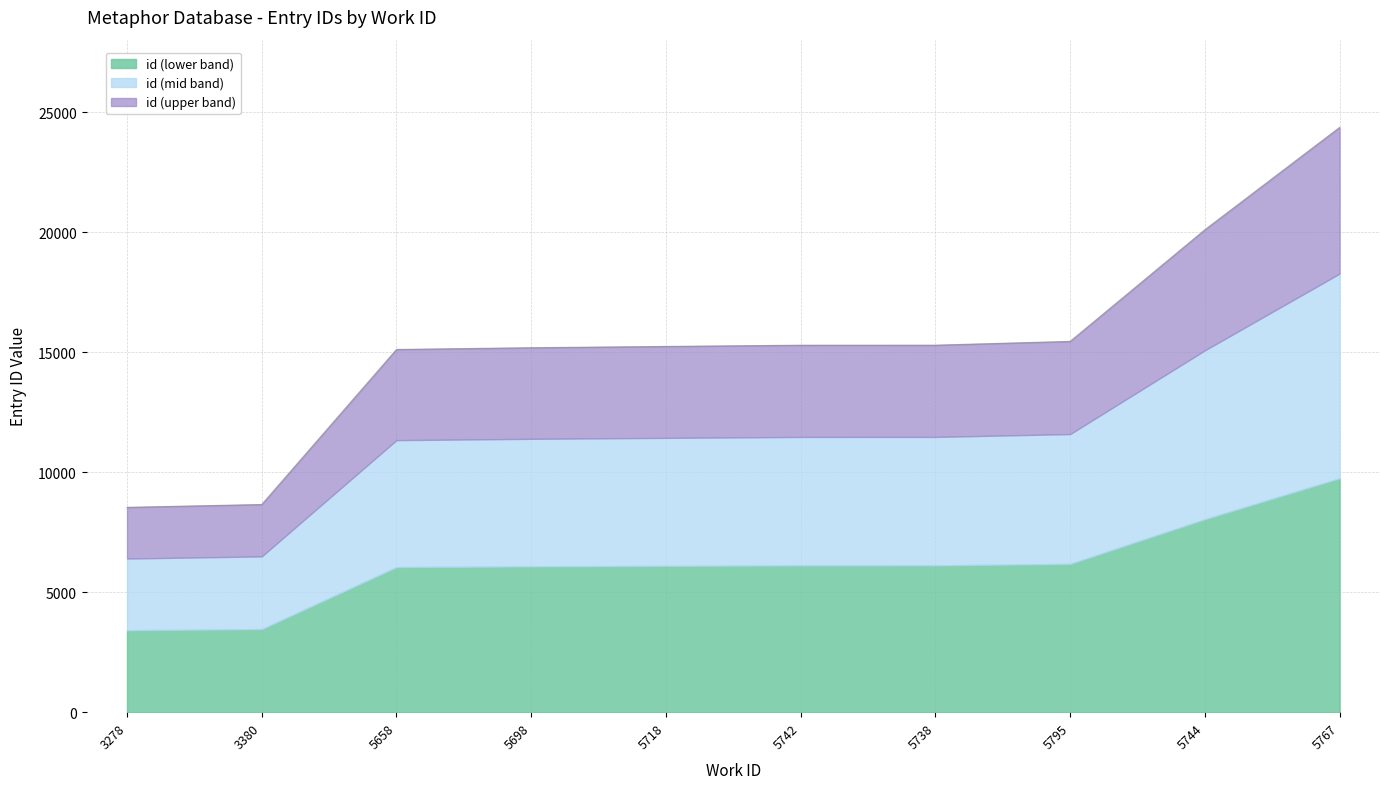

What is the sum of the values at 5744 and 5742?

35409